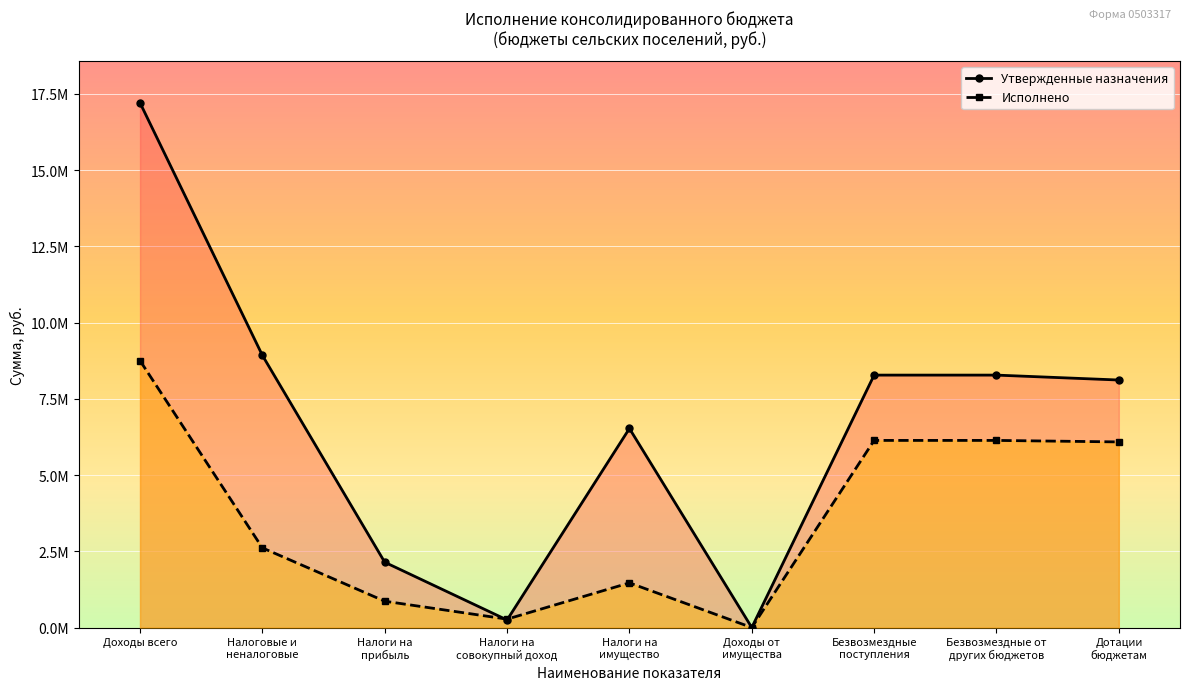

At which category is the sum across all series the highest?

Доходы всего